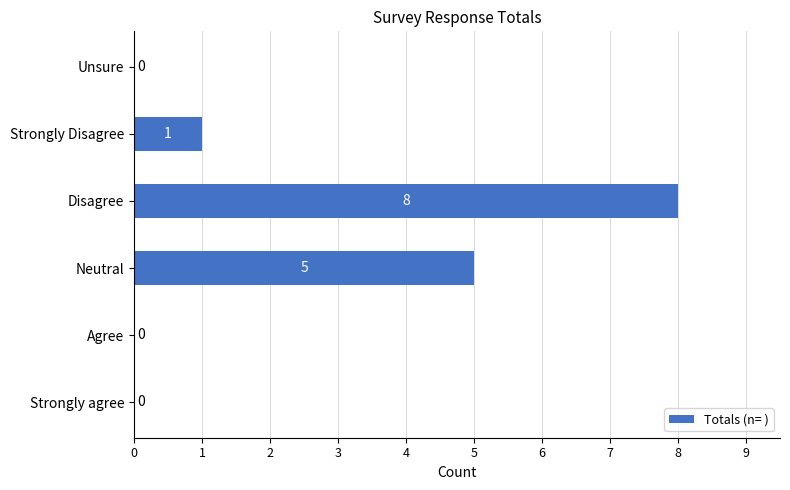

Reading bottom to top, list all the values displayed in this chart.

Strongly agree=0	Agree=0	Neutral=5	Disagree=8	Strongly Disagree=1	Unsure=0